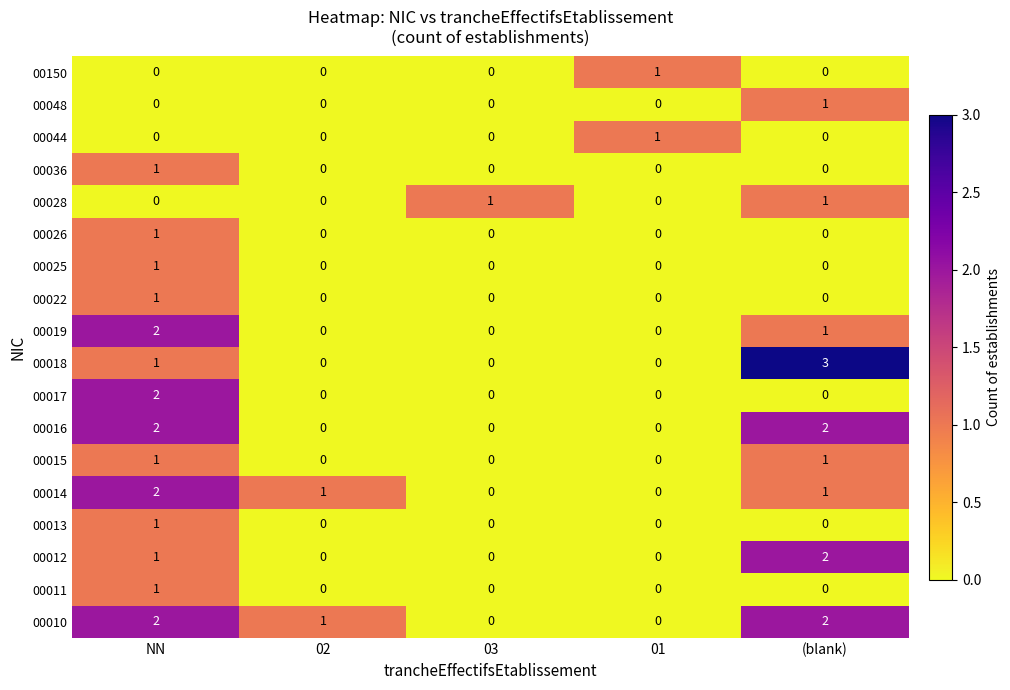

What is the total value across all series at (blank)?

14